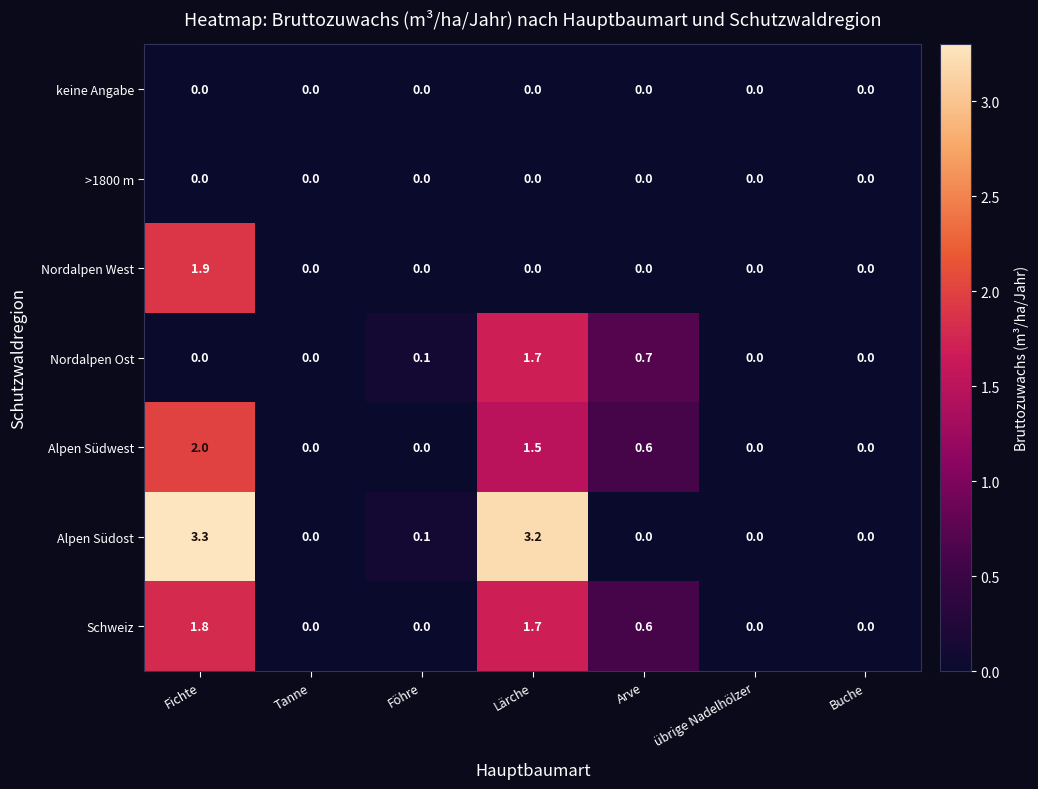

What is the highest value of the Nordalpen West series?

1.9